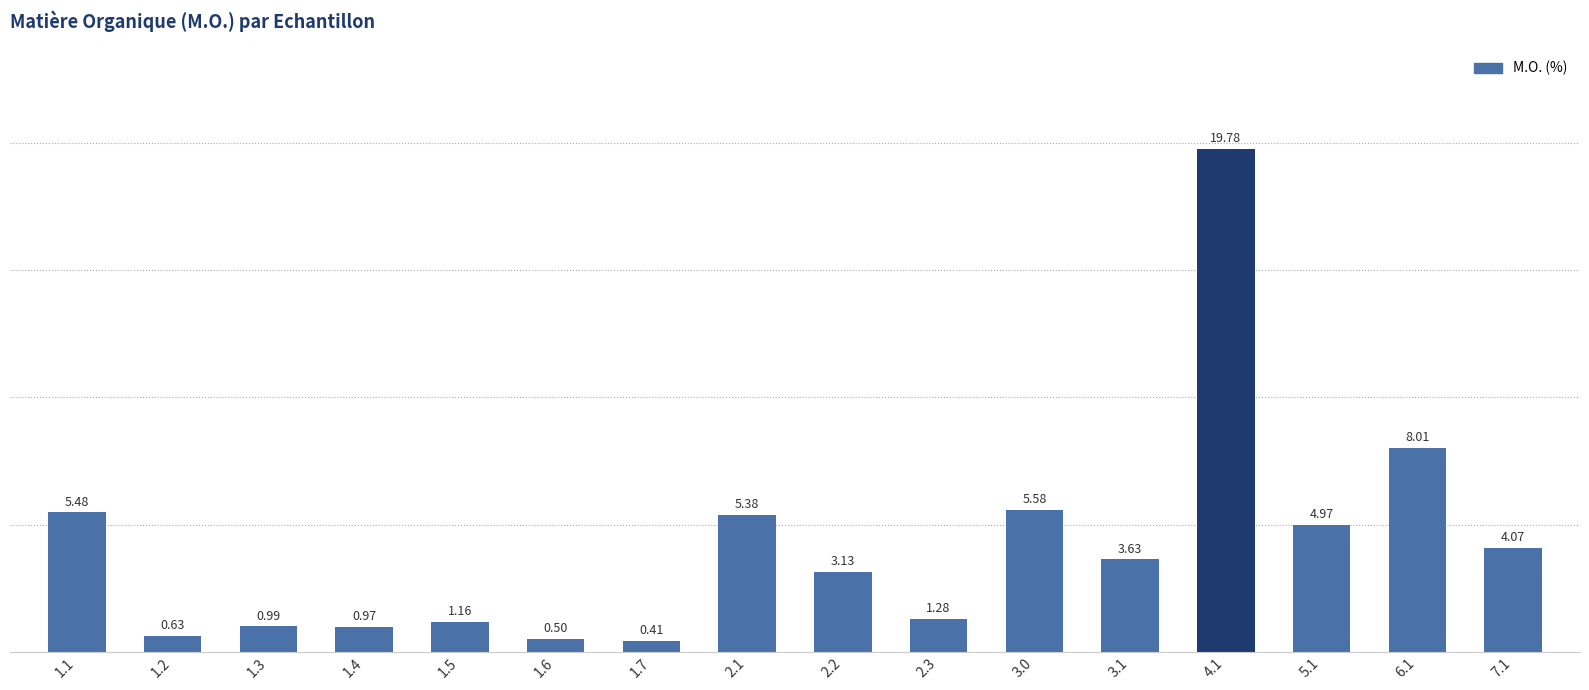

How many data points are less than 3?

7